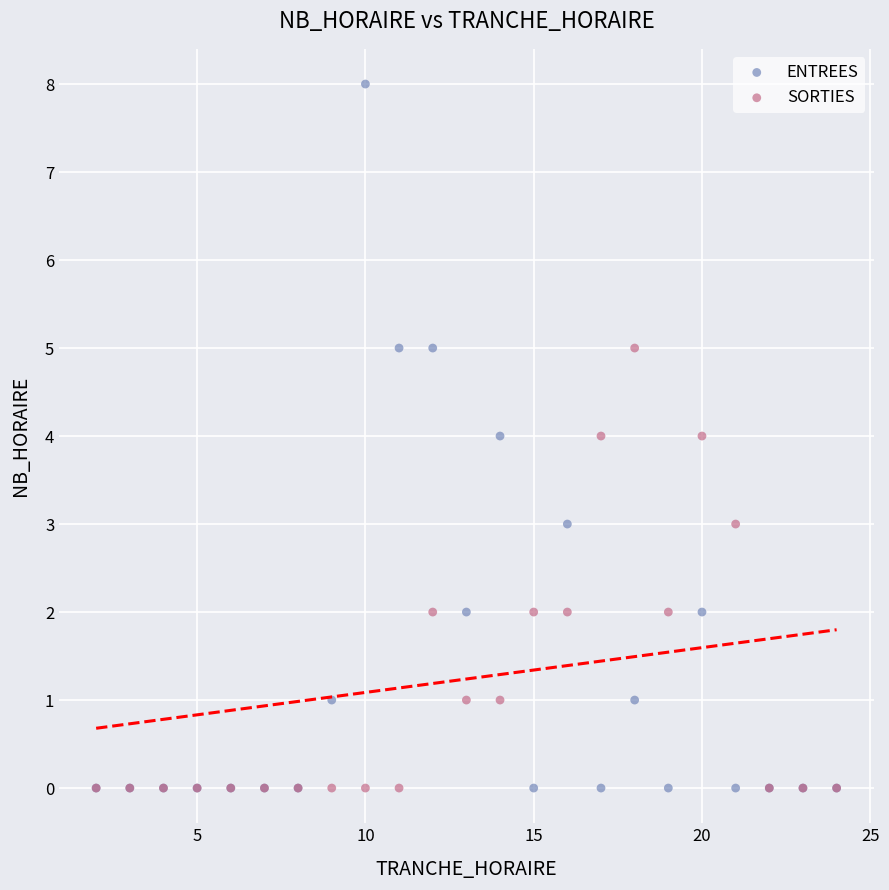

What are all the series names shown in the legend?

ENTREES, SORTIES